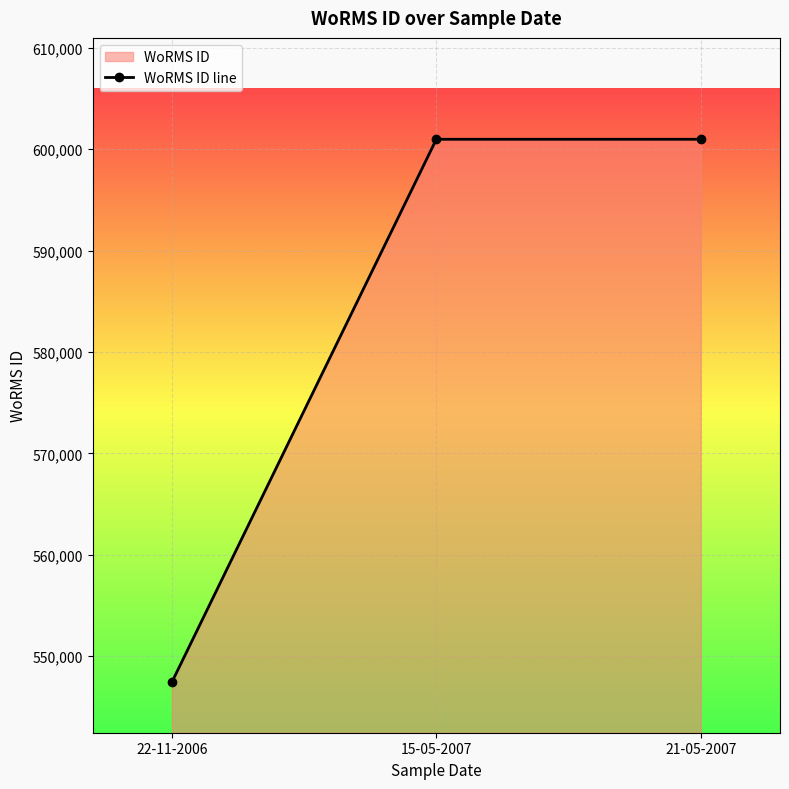

Reading left to right, what are all the values shown in this chart?

22-11-2006=547449	15-05-2007=600979	21-05-2007=600979